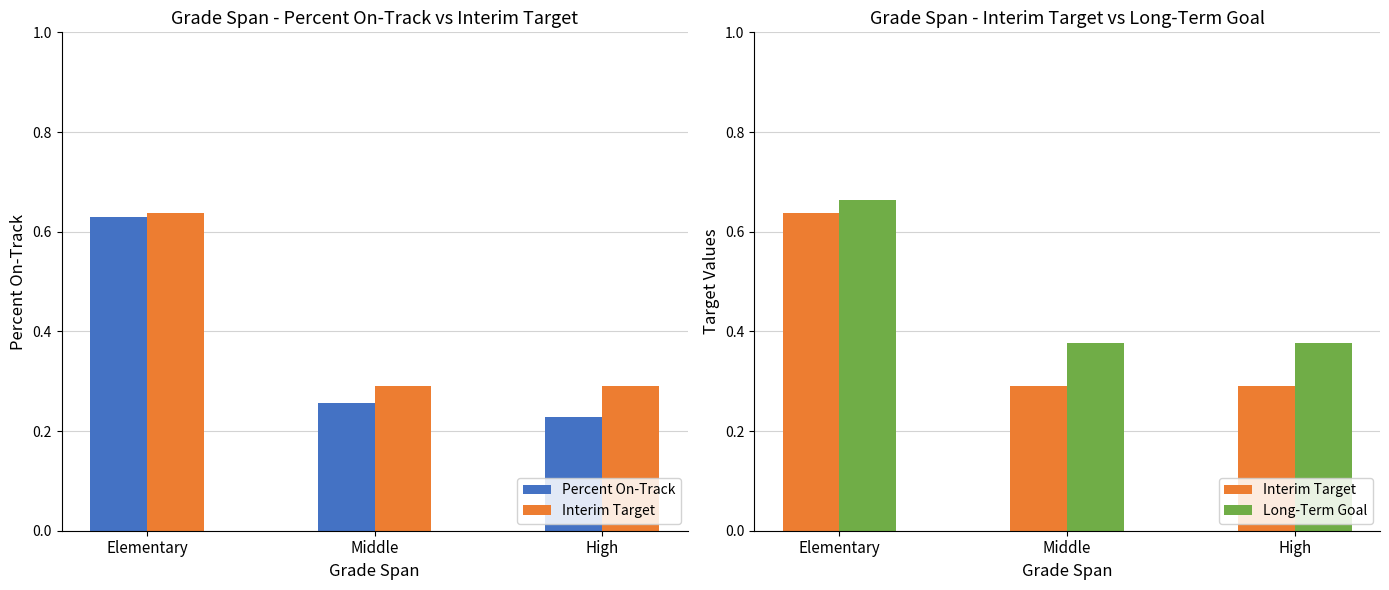

Is it true that Percent On-Track equals 0.9 at Elementary?

False